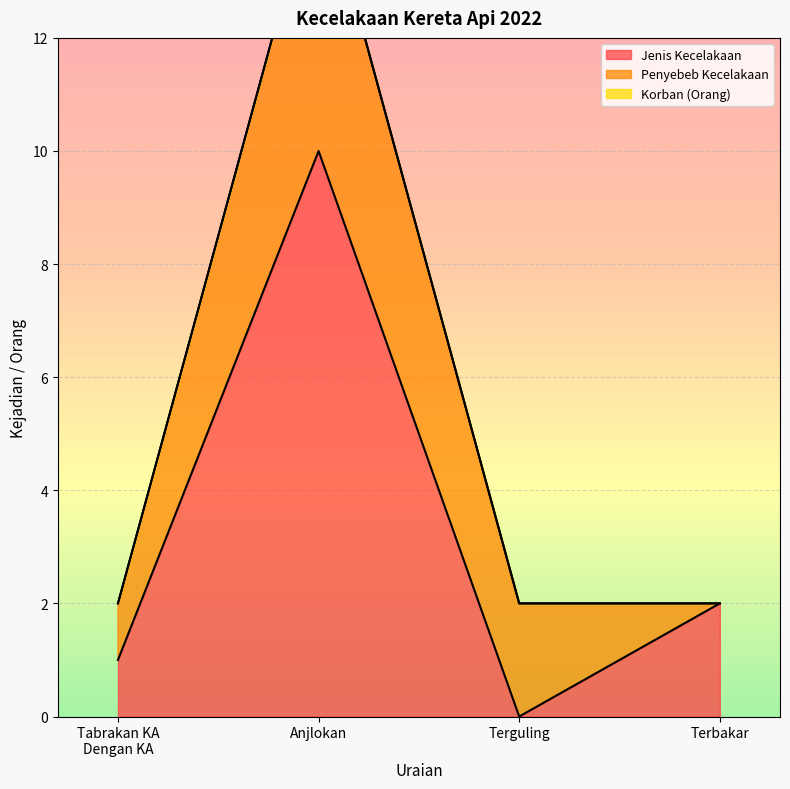

At how many categories does at least one series exceed 2?

1